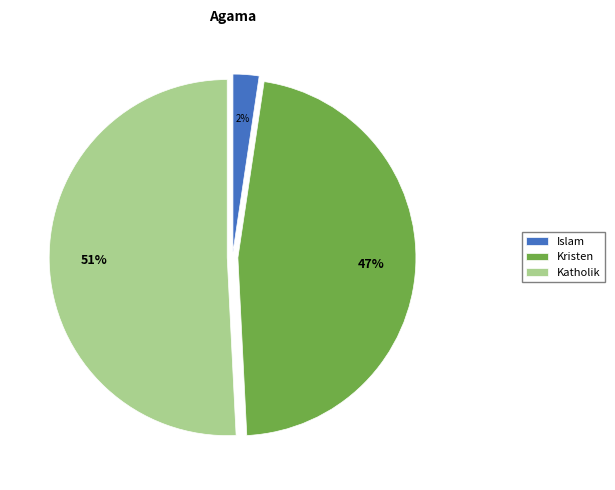

Which slice is the smallest?

Islam